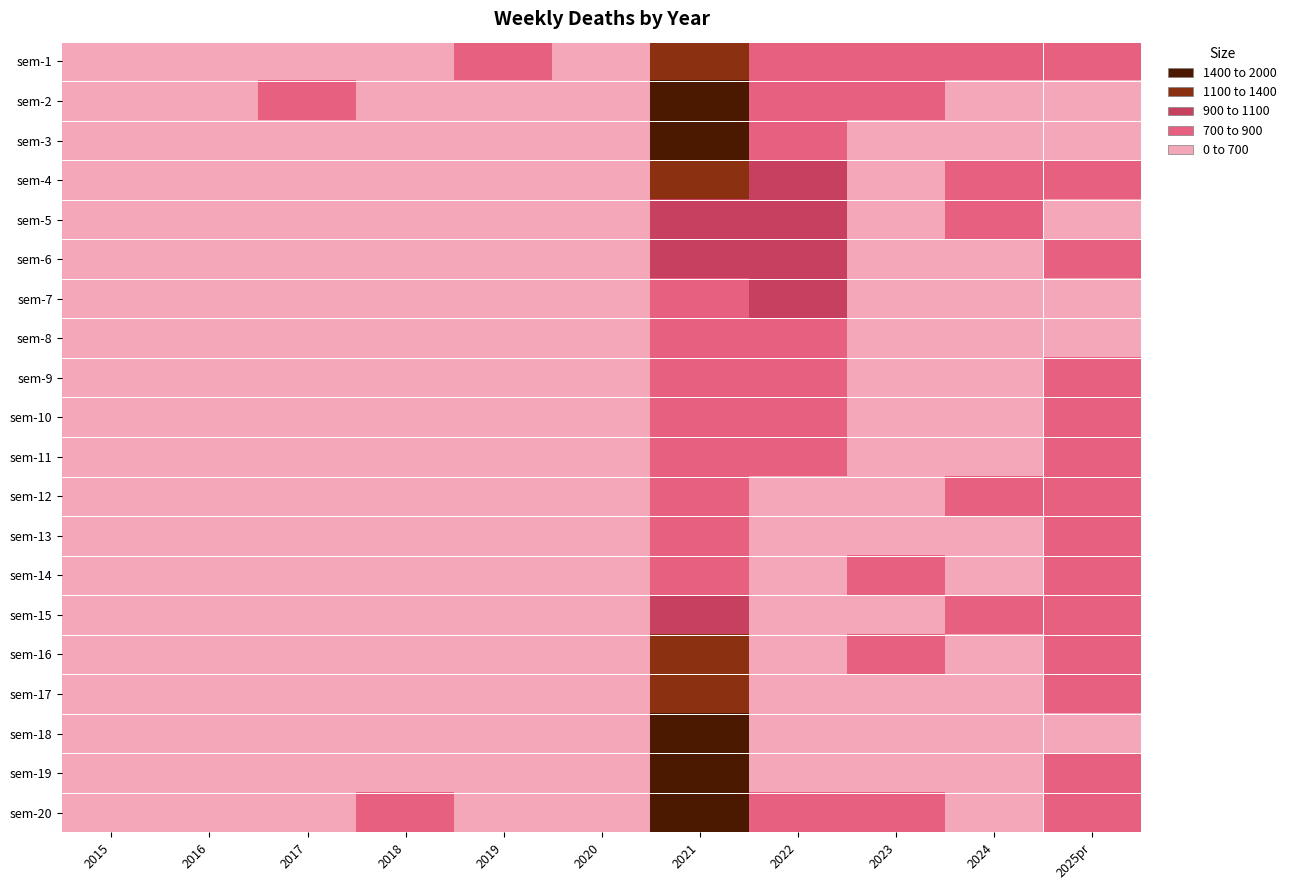

What is the minimum value shown in the chart?

526